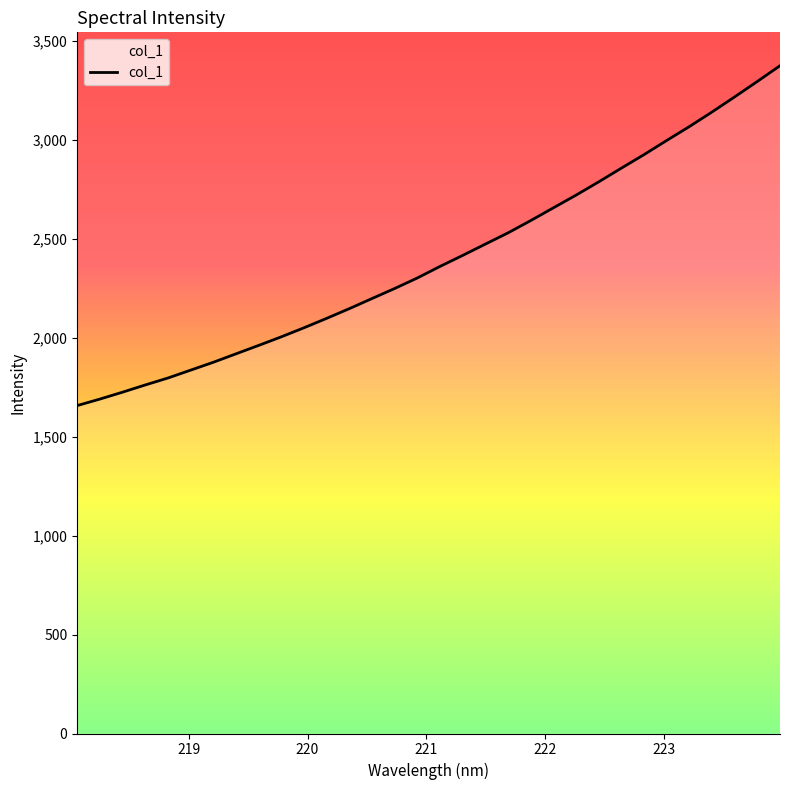

What is the difference between the maximum and minimum values?

1717.0